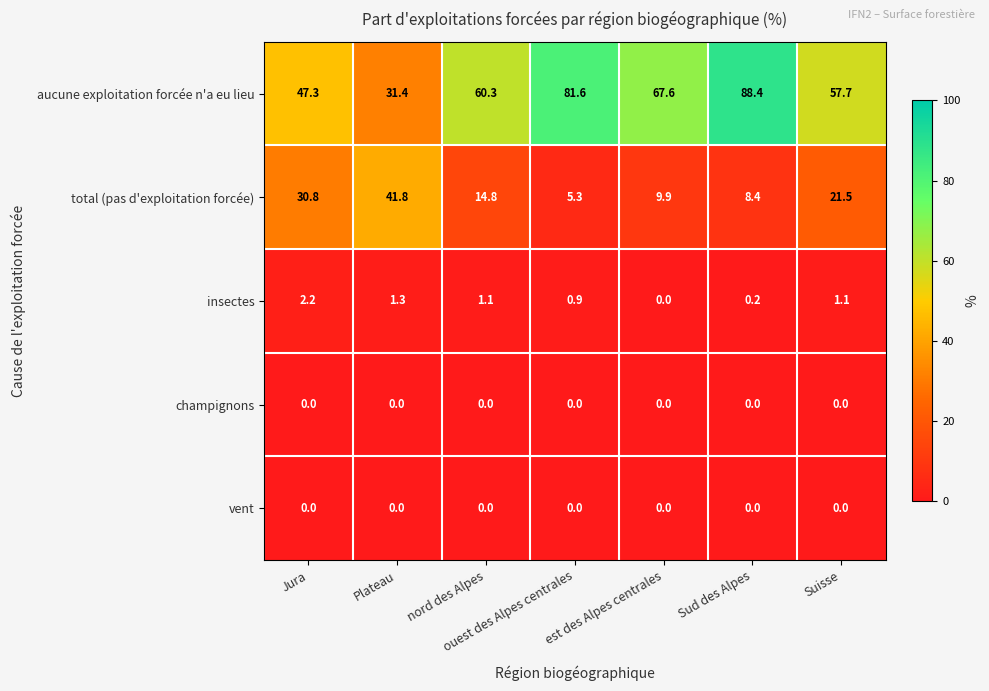

At which category is the sum across all series the highest?

Sud des Alpes